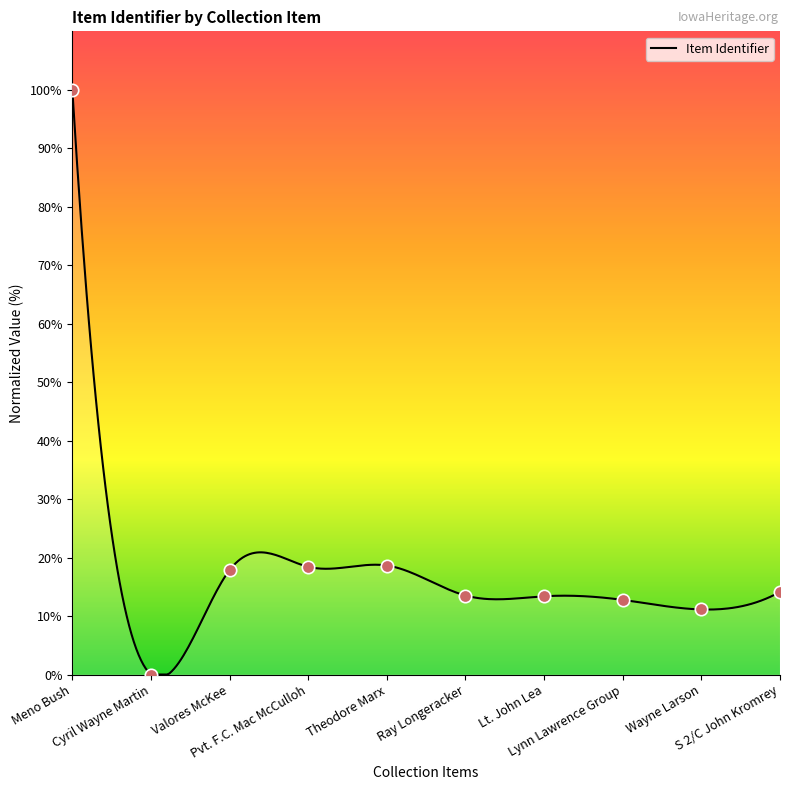

Approximately how many times larger is the value at Valores McKee compared to Lynn Lawrence Group?

1.4